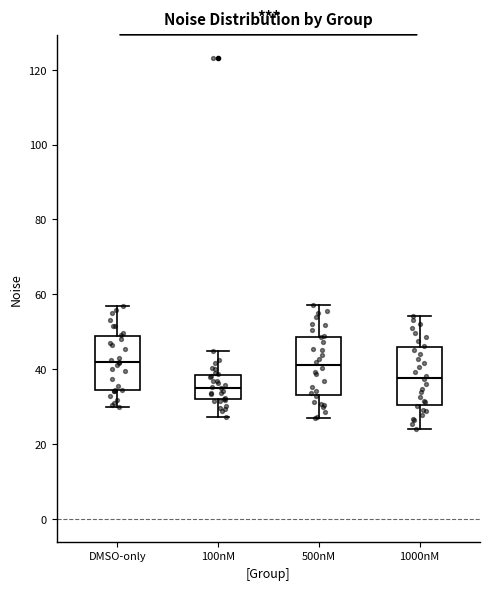

Reading left to right, transcribe this box plot: for each box, give where its median line is, the range the box spans, and where its two whiskers end, as read against the y-axis. The values are not printed on the chart, so give them approximately, as read against the axis.

DMSO-only: median 42, box 34 to 48, whiskers 30 to 56
100nM: median 36, box 32 to 38, whiskers 28 to 44
500nM: median 42, box 34 to 48, whiskers 26 to 58
1000nM: median 38, box 30 to 46, whiskers 24 to 54